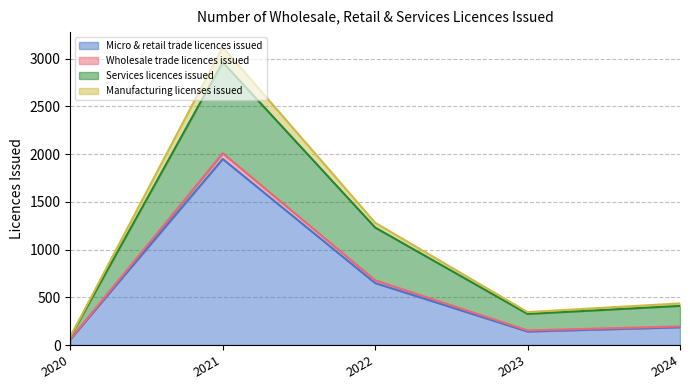

The Micro & retail trade licences issued series shows 649 at 2022. True or false?

True